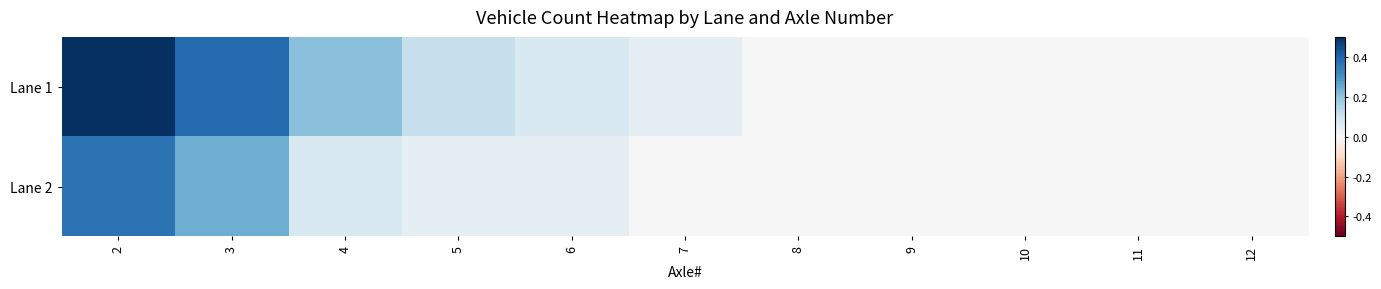

Which series changed the most between 7 and 10?

Lane 1